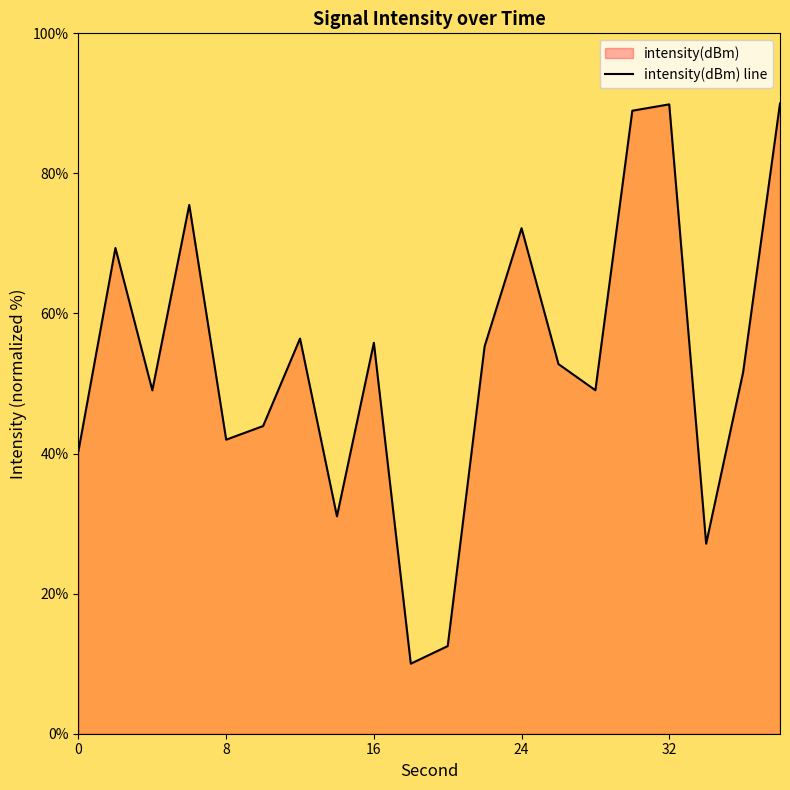

What is the difference between the maximum and minimum values?

80.0